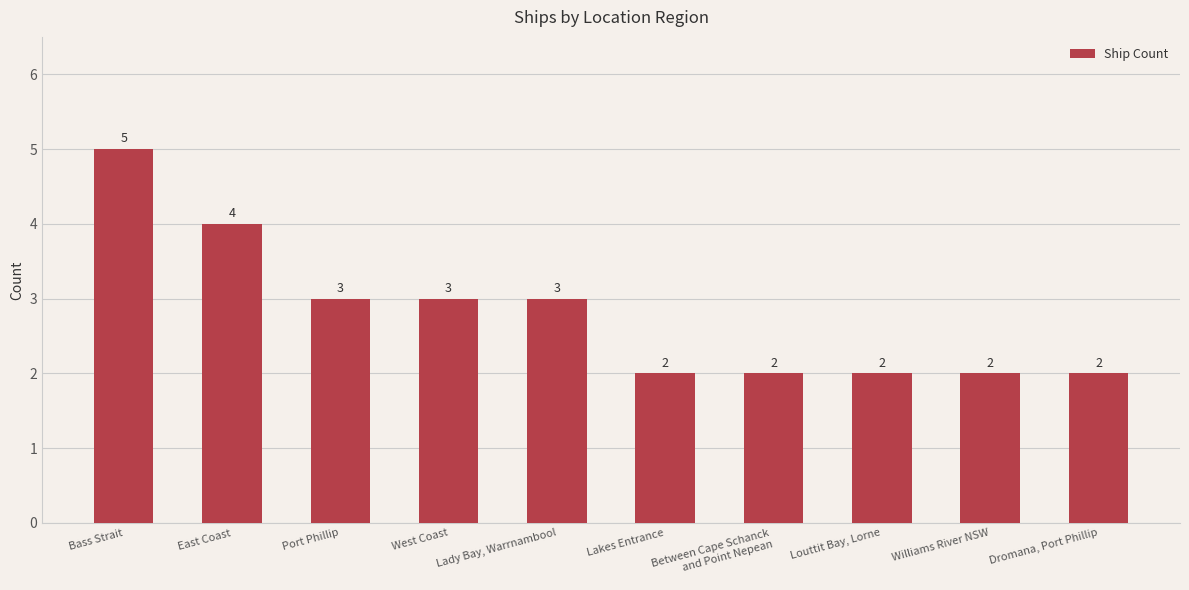

What is the label of the 3rd bar from the right?

Louttit Bay, Lorne